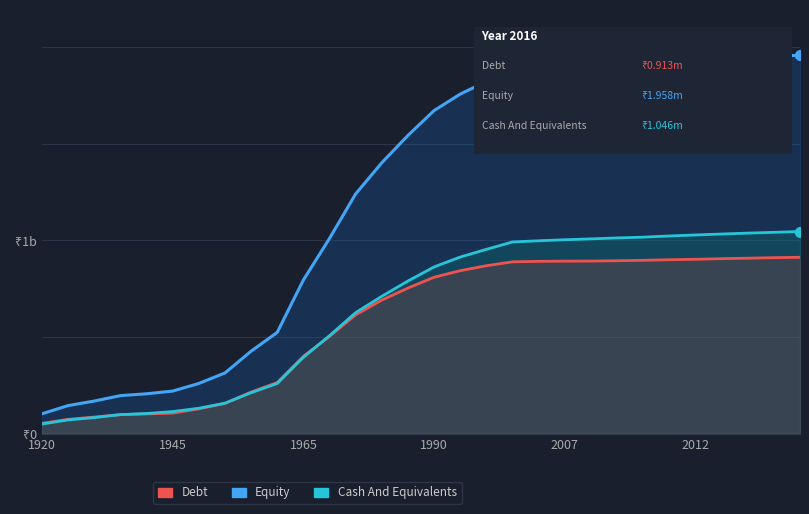

At how many categories does at least one series exceed 1?

19